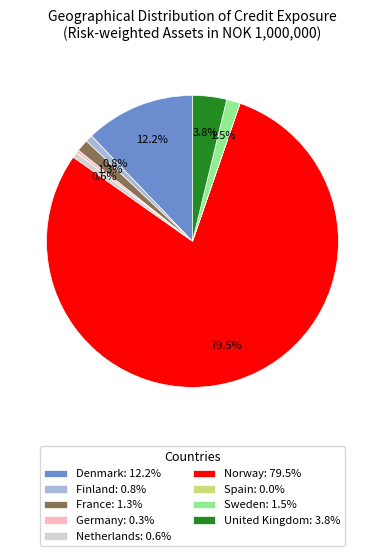

What is the ratio of the value at Germany: 0.3% to the value at Netherlands: 0.6%?

0.5